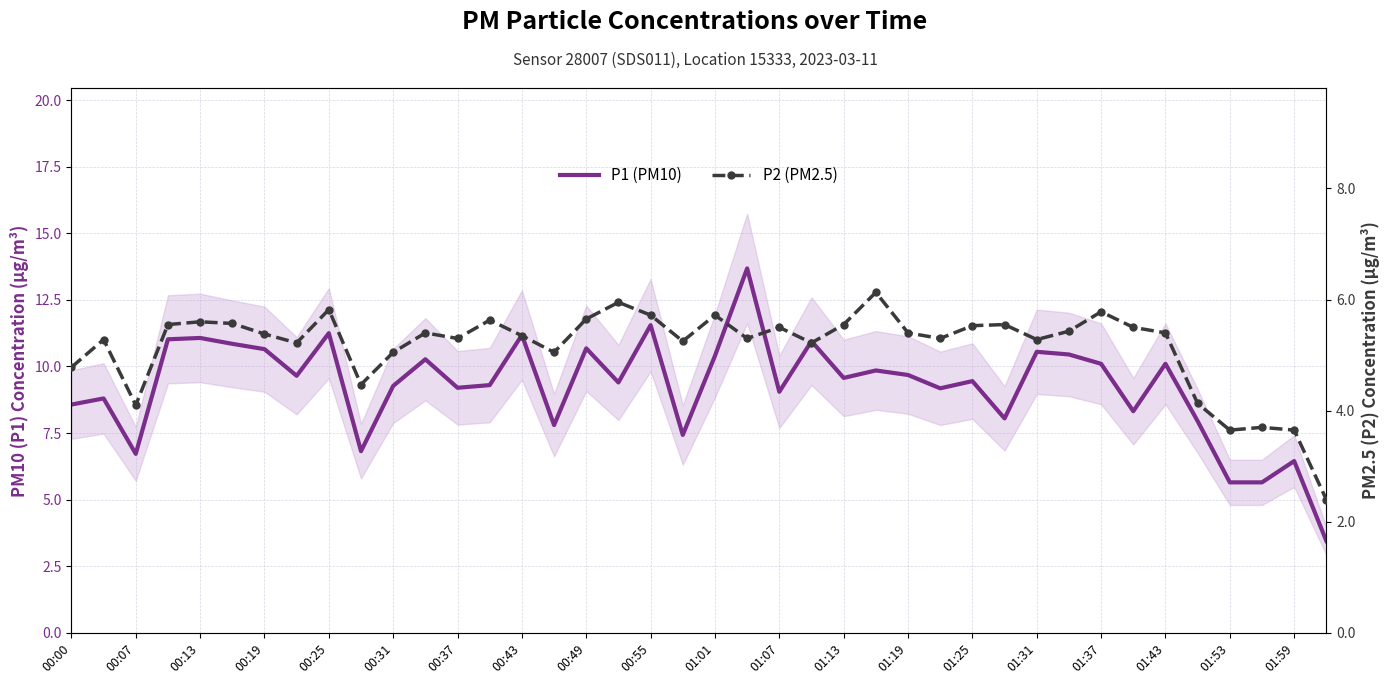

The P2 (PM2.5) series shows 5.4 at 01:43. True or false?

True